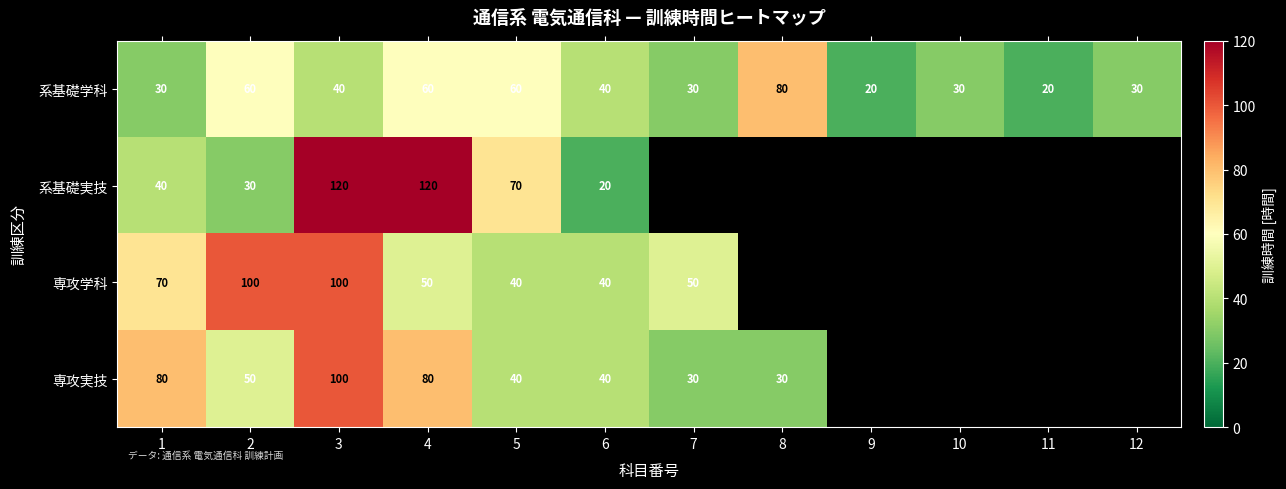

What is the sum of the 専攻学科 values at 7 and 1?

120